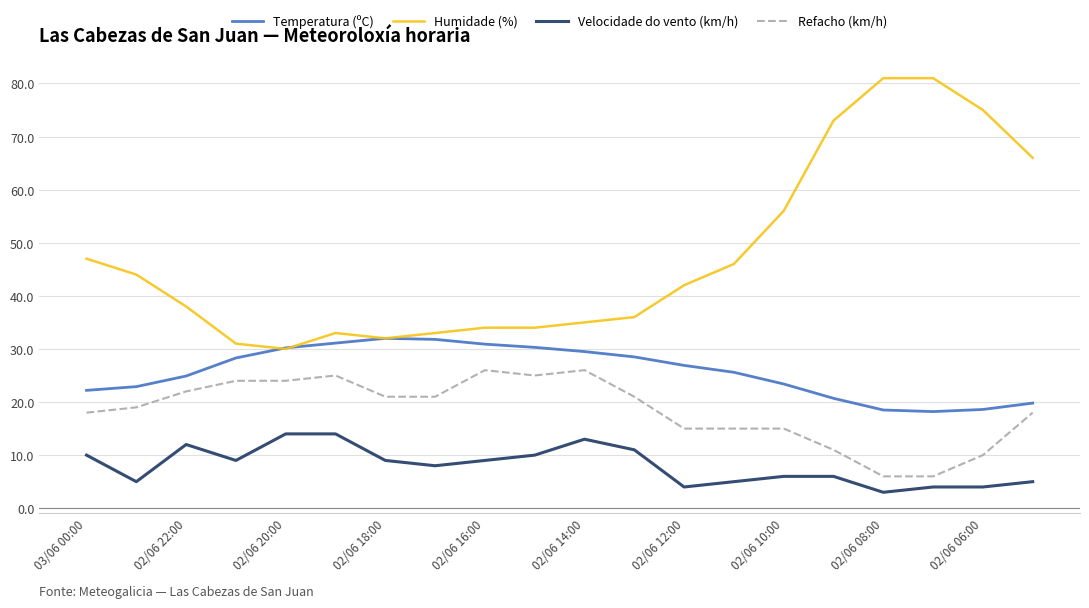

Count the number of data series in this chart.

4